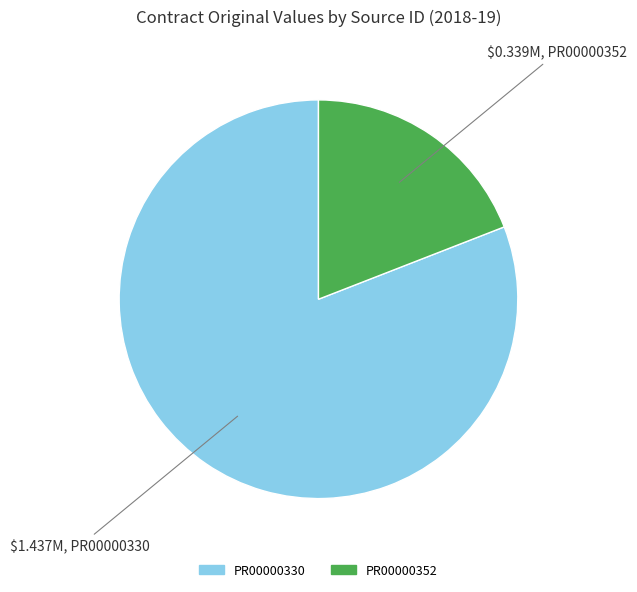

Do PR00000352 and PR00000330 together represent more than half of the pie?

Yes